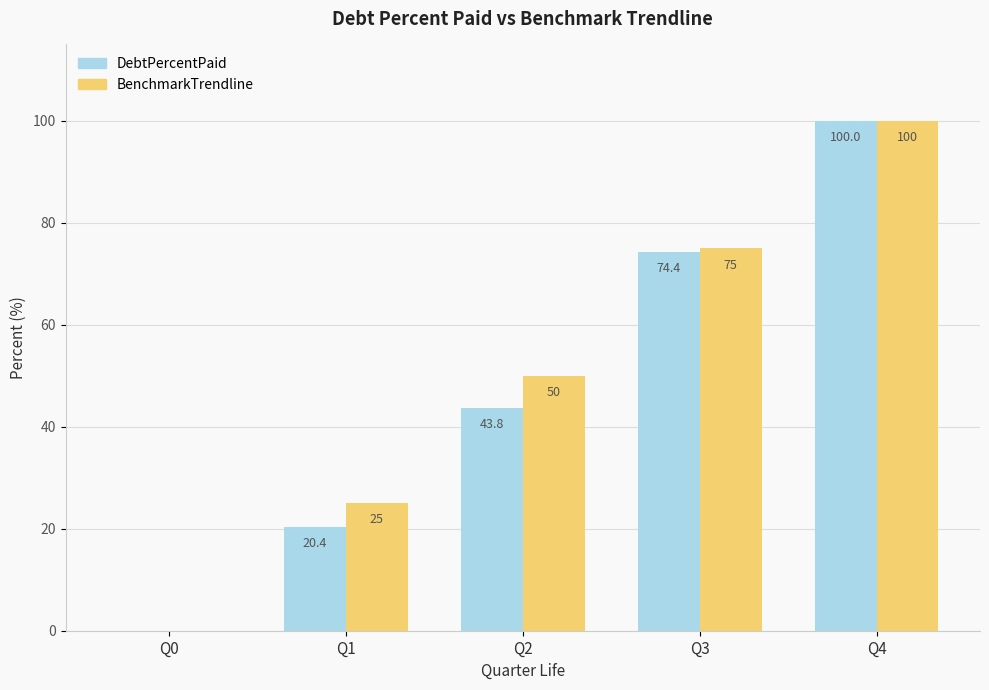

Is the value of BenchmarkTrendline at Q0 greater than the value of DebtPercentPaid at Q2?

No